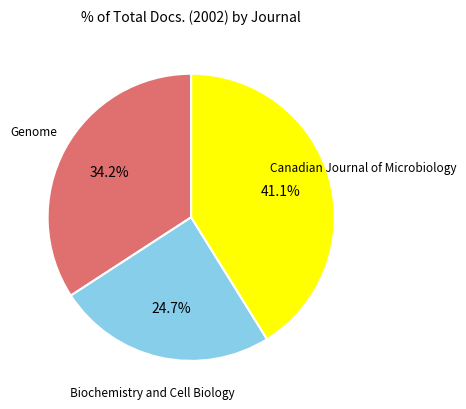

Is there a majority slice in this chart?

No